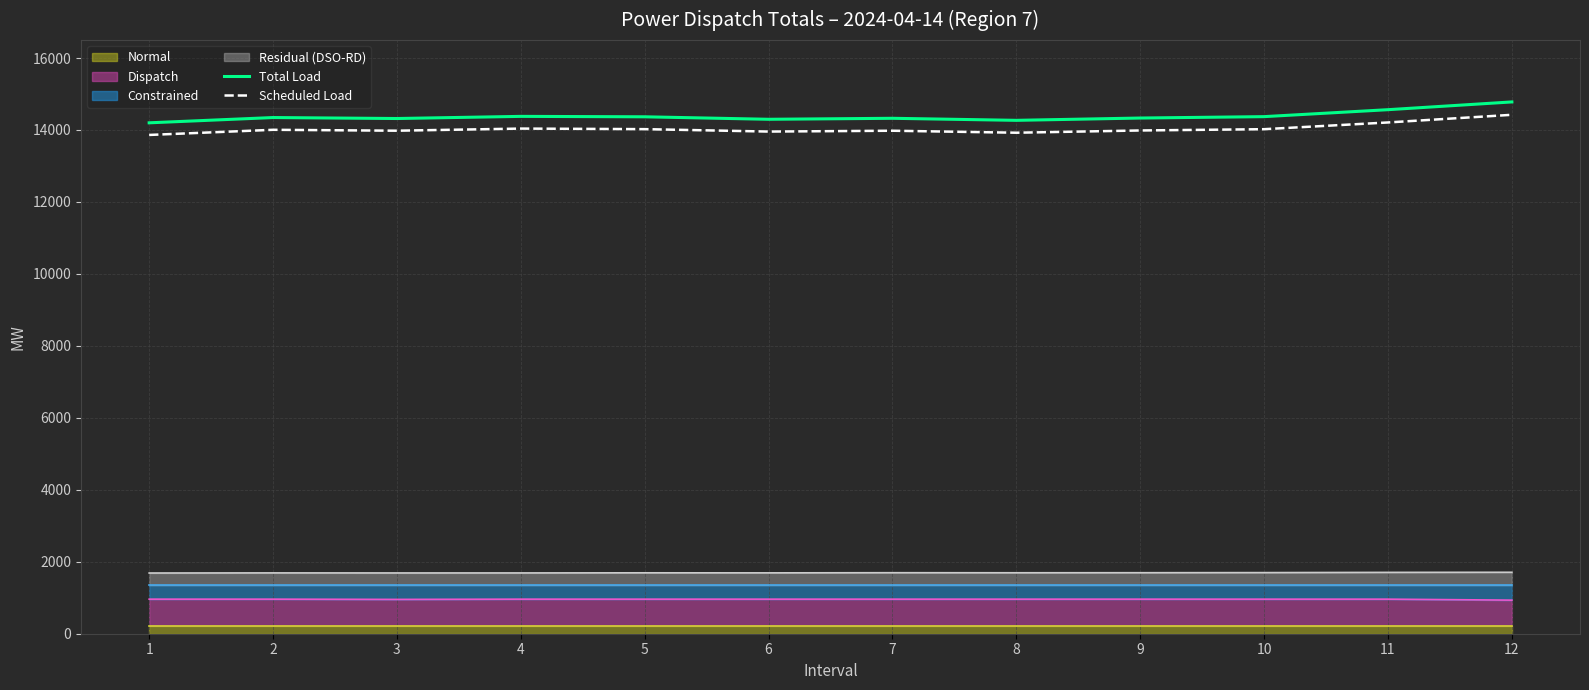

True or false: Total Load and Scheduled Load intersect in this chart.

False